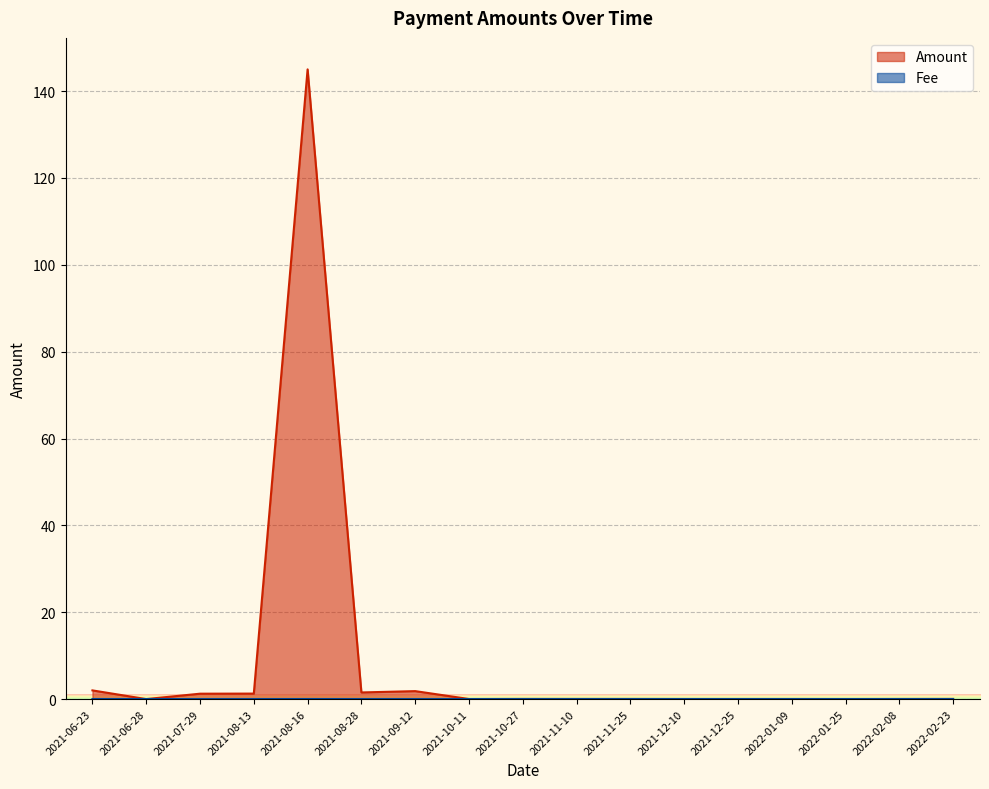

At how many categories does at least one series exceed 52?

1